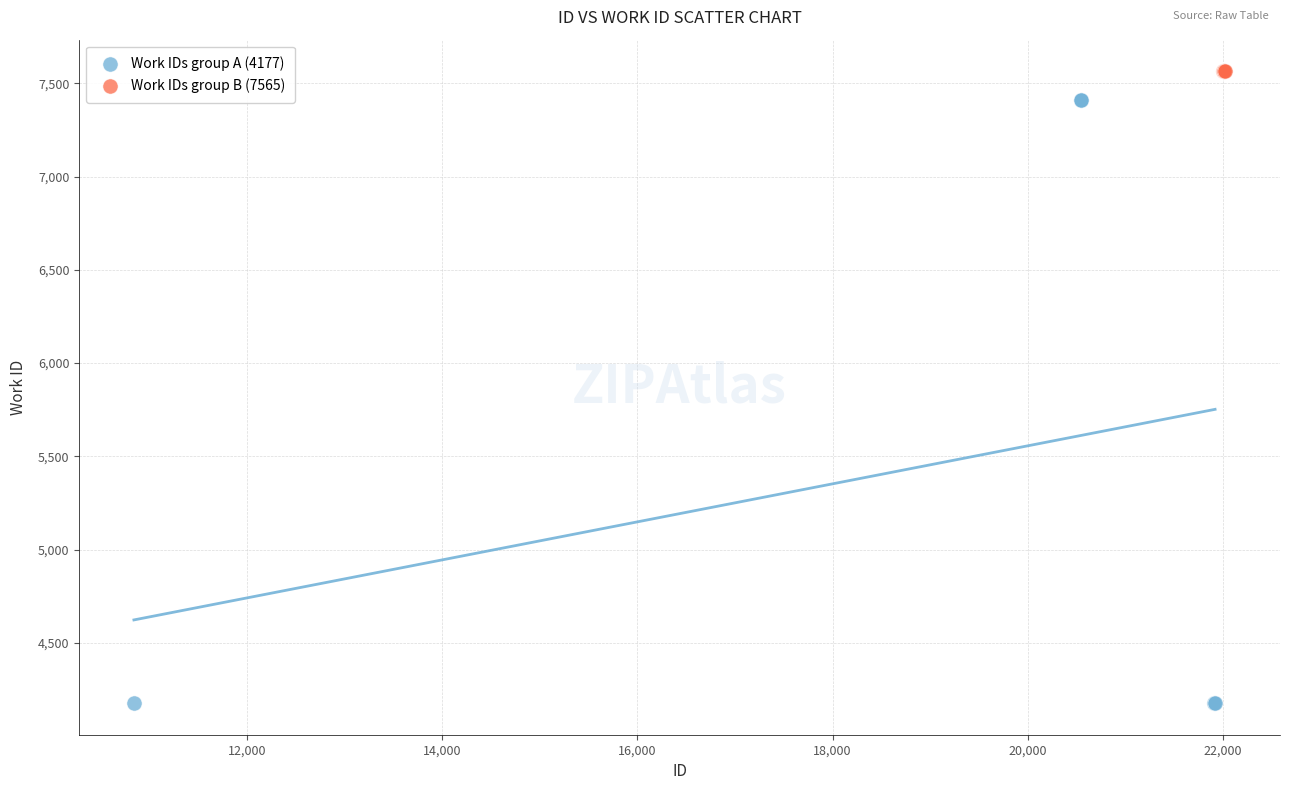

Which series reaches the minimum Y coordinate?

Work IDs group A (4177)